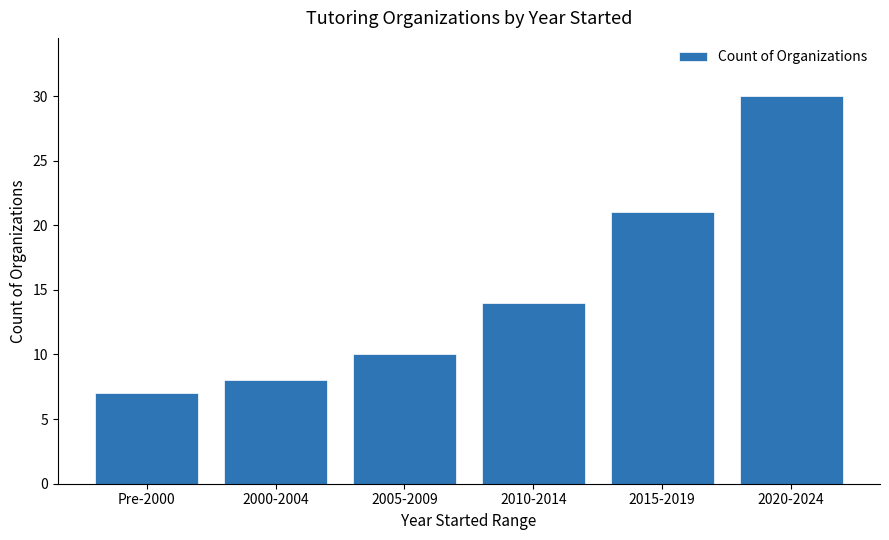

List the labels in order of value, smallest first.

Pre-2000, 2000-2004, 2005-2009, 2010-2014, 2015-2019, 2020-2024